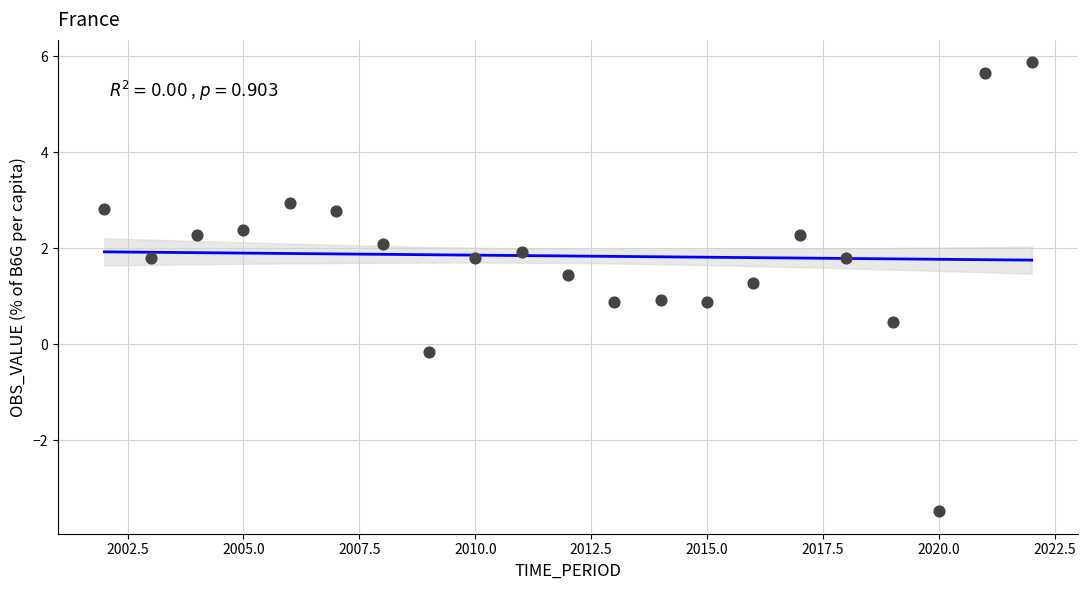

What is the range of X values (max minus min)?

20.0